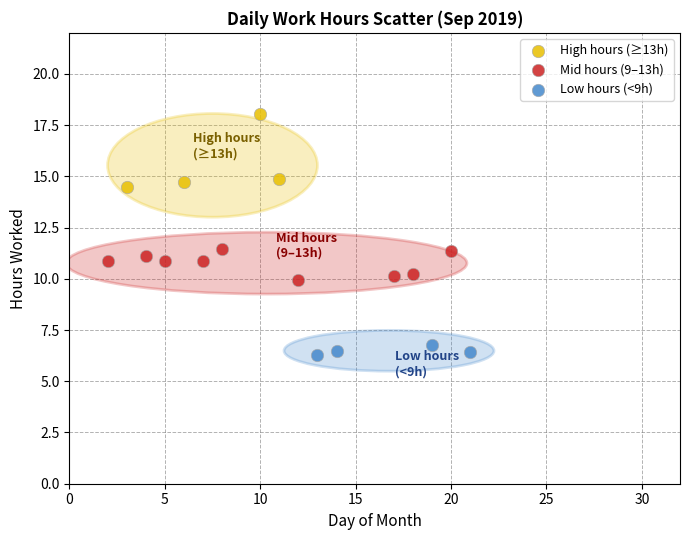

Which series contains the highest Y value?

High hours (≥13h)